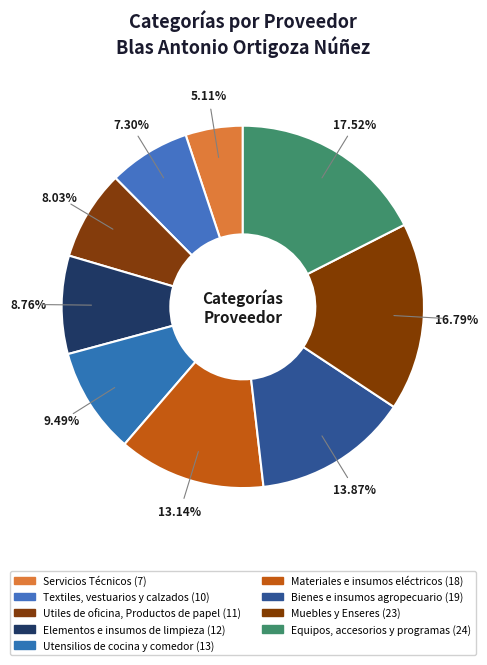

Combined, what portion of the pie is Bienes e insumos agropecuario and Equipos, accesorios y programas?

31.4%